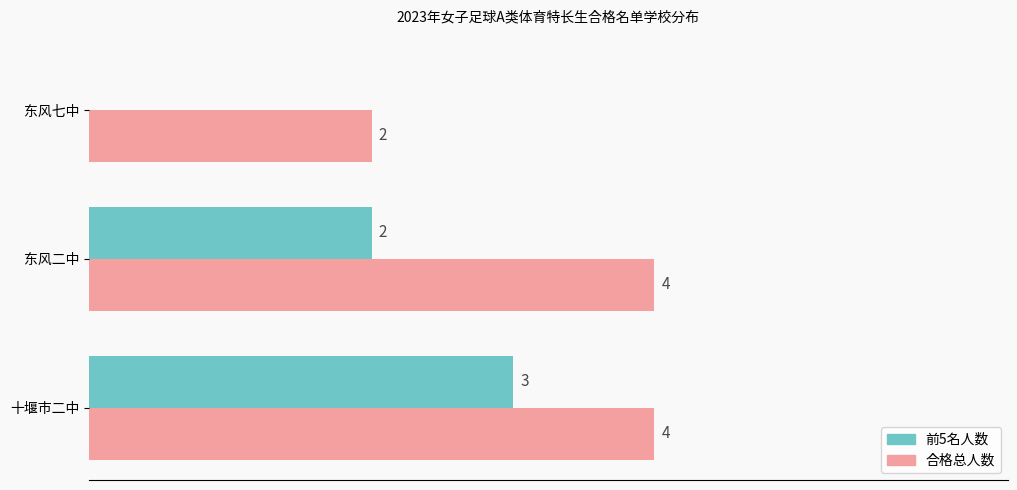

Which series has the largest total across all categories?

合格总人数